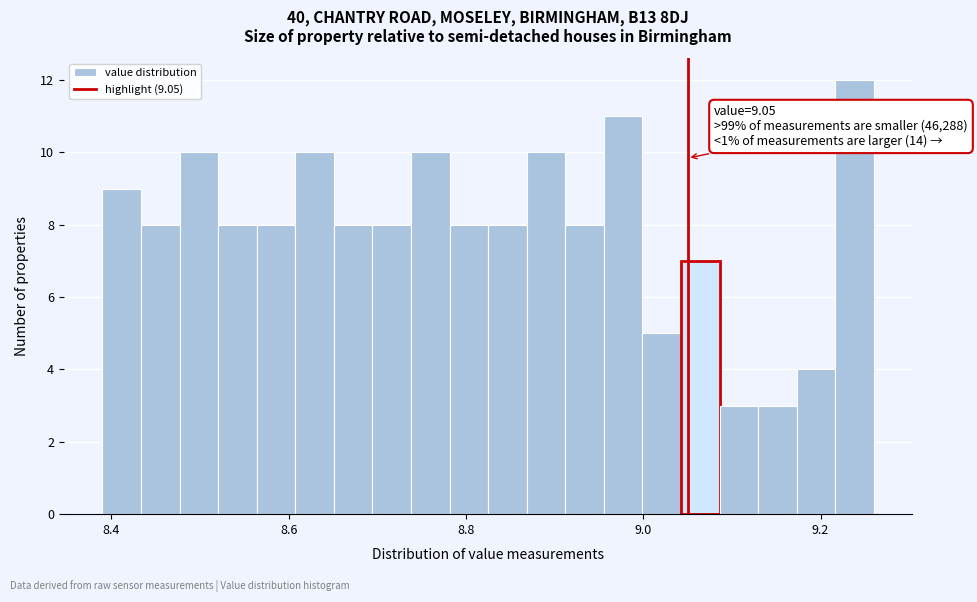

Around what value on the x-axis is the tallest bar? Give the approximate position of its centre, as read against the axis.

9.24